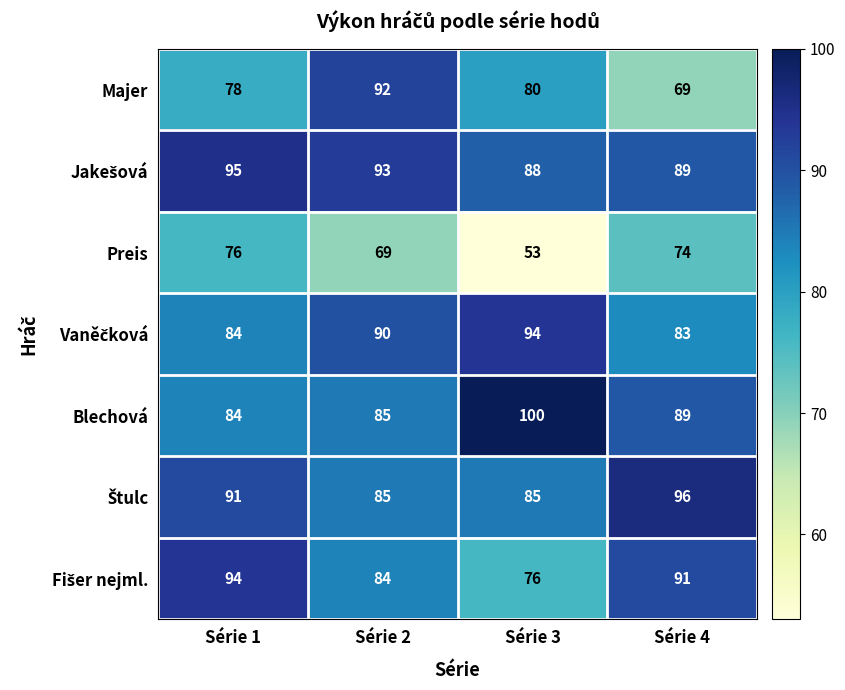

Which series changed the most between Série 2 and Série 4?

Majer